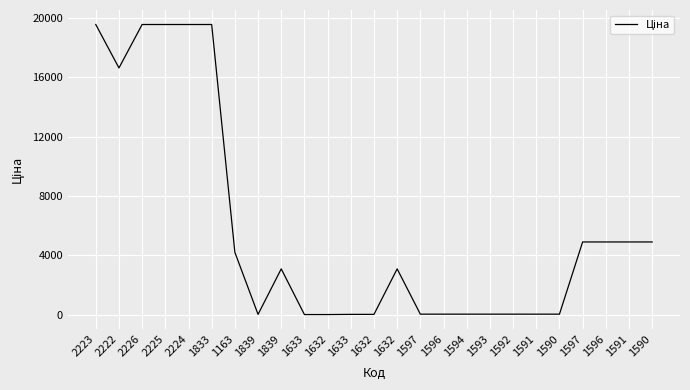

Read the value at 1632.

15.6